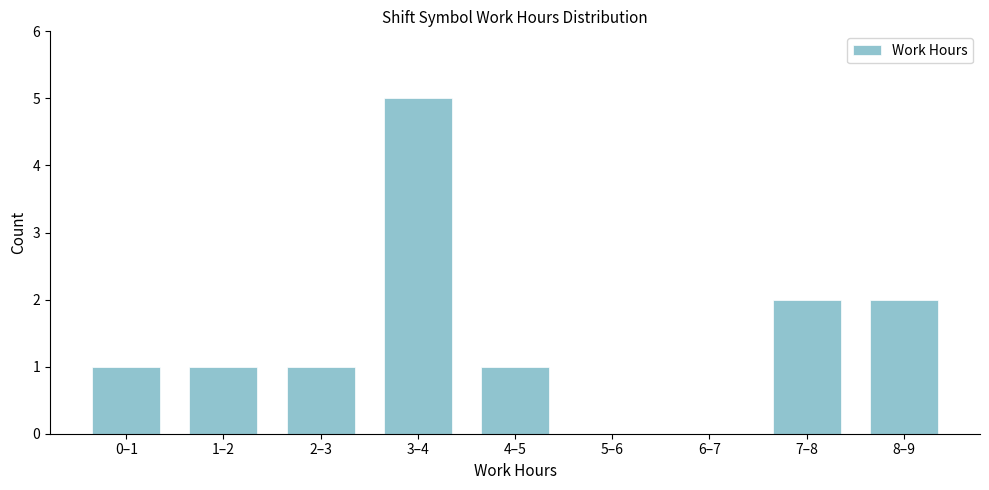

Reading right to left, extract all data points from this chart.

8–9=2	7–8=2	6–7=0	5–6=0	4–5=1	3–4=5	2–3=1	1–2=1	0–1=1